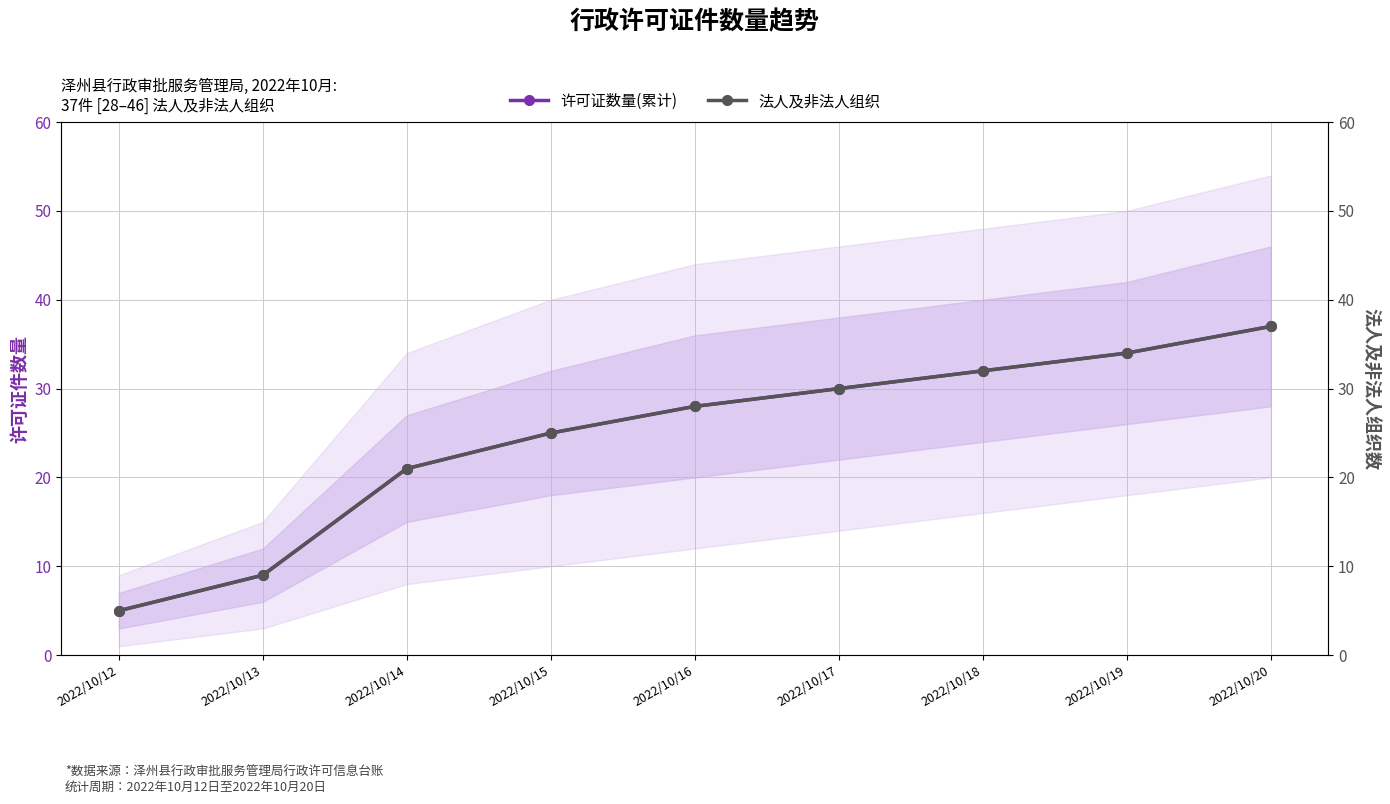

What is the sum of the 许可证数量(累计) values at 2022/10/16 and 2022/10/13?

37